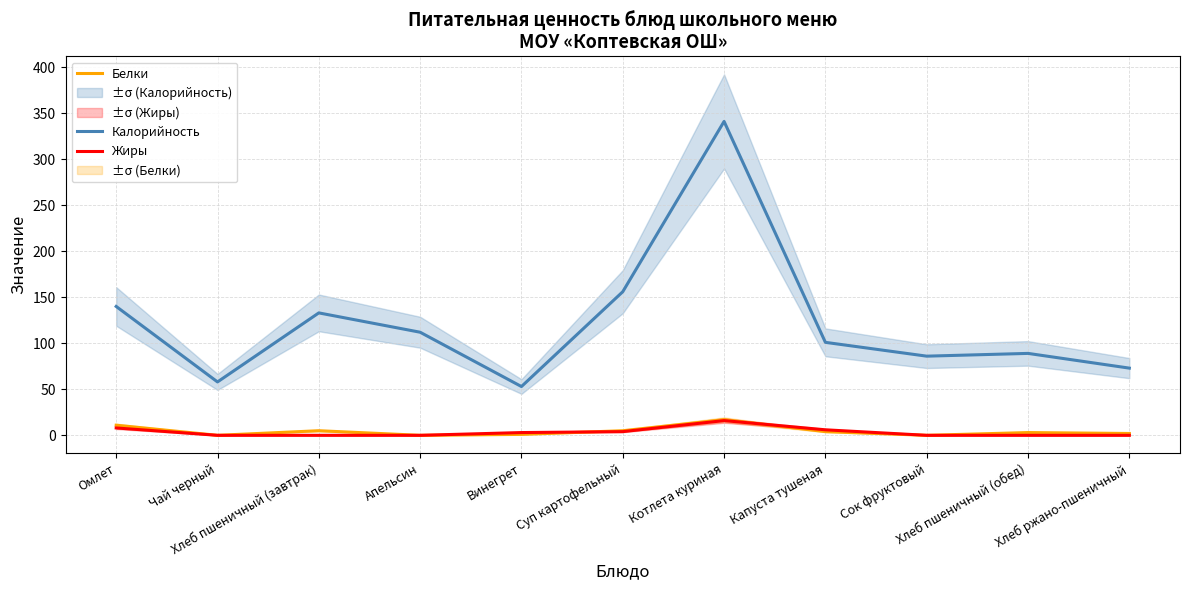

Does the chart have visible grid lines?

Yes